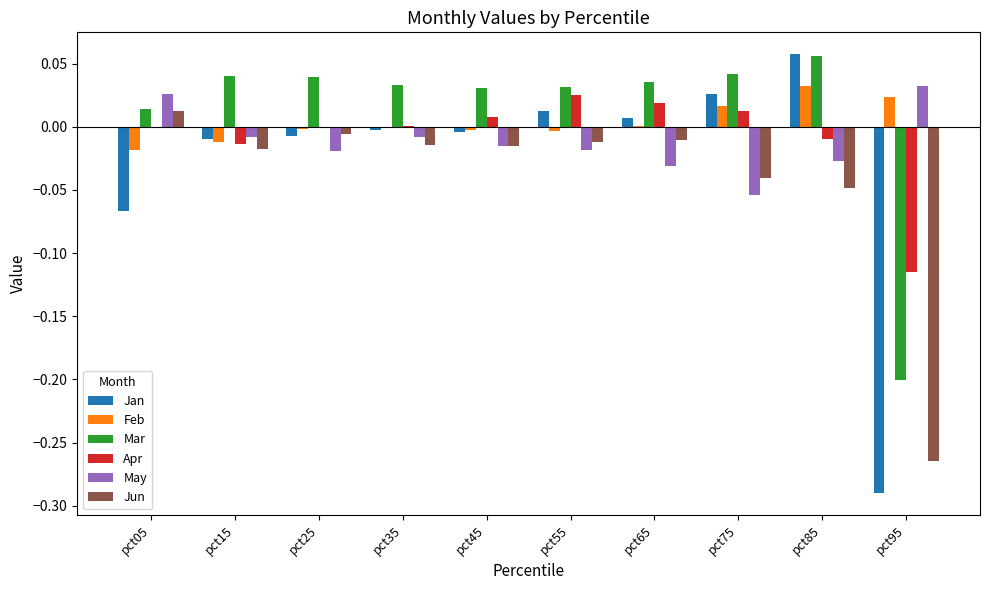

The Apr series shows 0.0 at pct35. True or false?

True